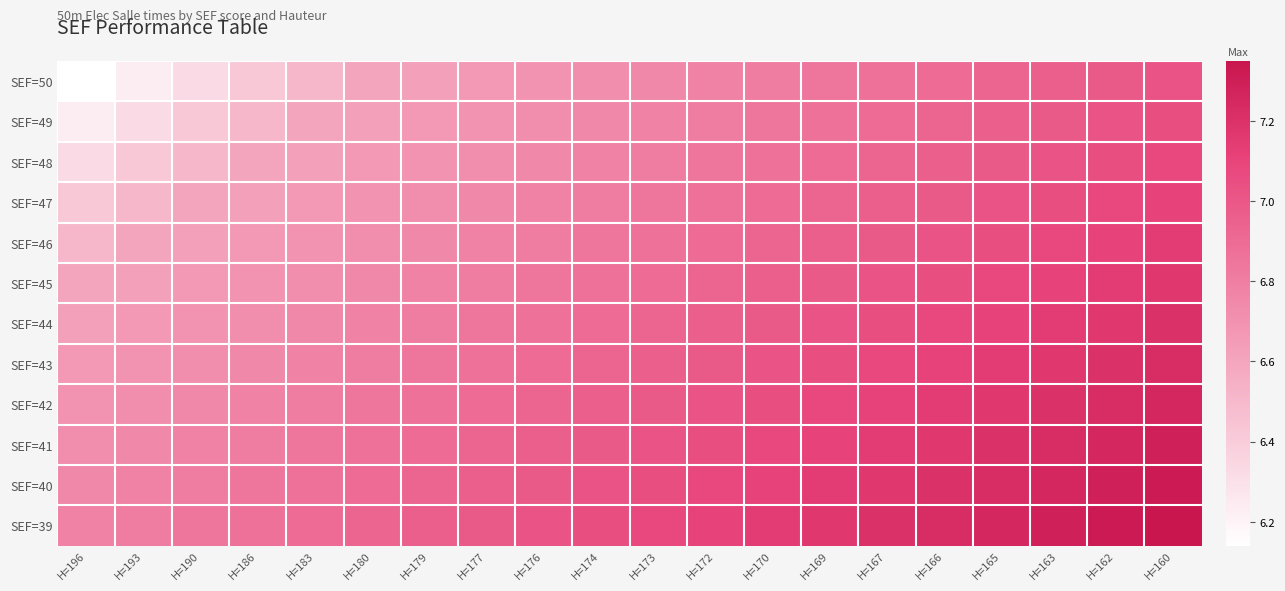

What is the total value across all series at H=166?

84.8